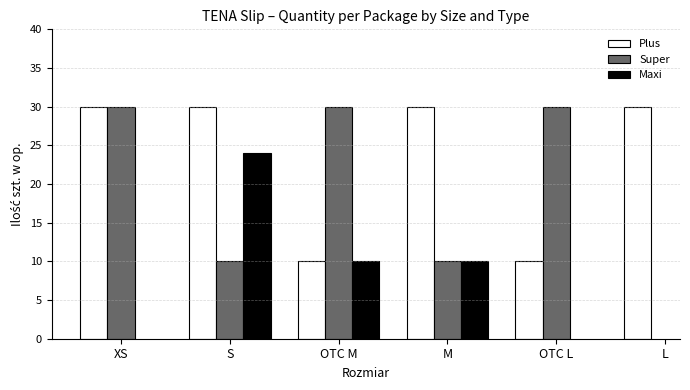

What is the smallest value displayed?

10.0